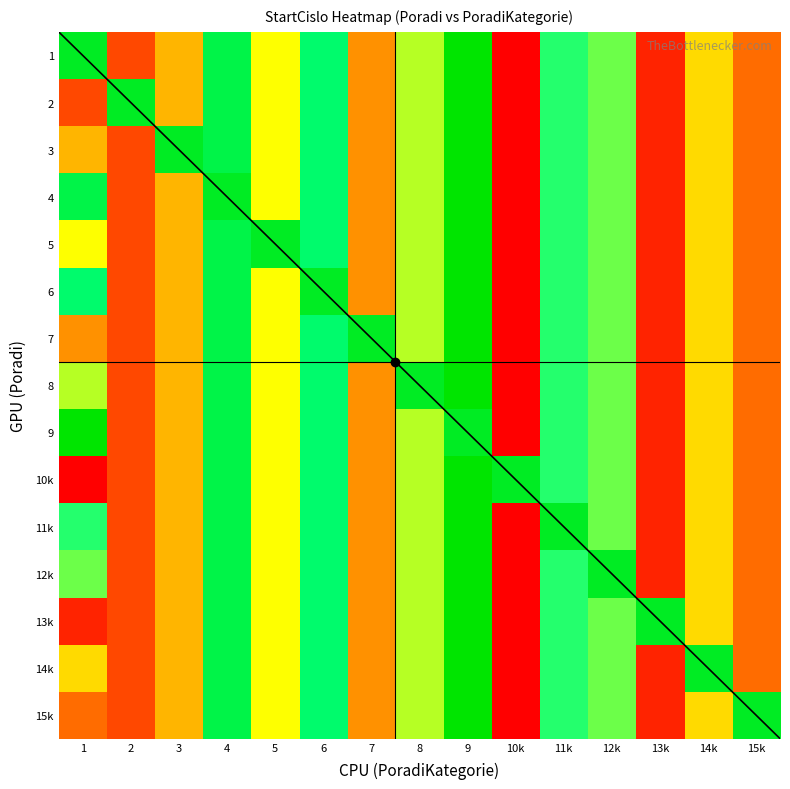

Reading left to right, what are all the values shown in this chart?

1: 1=714	2=703	3=706	4=713	5=708	6=712	7=705	8=709	9=715	10k=701	11k=711	12k=710	13k=702	14k=707	15k=704
2: 1=703	2=714	3=706	4=713	5=708	6=712	7=705	8=709	9=715	10k=701	11k=711	12k=710	13k=702	14k=707	15k=704
3: 1=706	2=703	3=714	4=713	5=708	6=712	7=705	8=709	9=715	10k=701	11k=711	12k=710	13k=702	14k=707	15k=704
4: 1=713	2=703	3=706	4=714	5=708	6=712	7=705	8=709	9=715	10k=701	11k=711	12k=710	13k=702	14k=707	15k=704
5: 1=708	2=703	3=706	4=713	5=714	6=712	7=705	8=709	9=715	10k=701	11k=711	12k=710	13k=702	14k=707	15k=704
6: 1=712	2=703	3=706	4=713	5=708	6=714	7=705	8=709	9=715	10k=701	11k=711	12k=710	13k=702	14k=707	15k=704
7: 1=705	2=703	3=706	4=713	5=708	6=712	7=714	8=709	9=715	10k=701	11k=711	12k=710	13k=702	14k=707	15k=704
8: 1=709	2=703	3=706	4=713	5=708	6=712	7=705	8=714	9=715	10k=701	11k=711	12k=710	13k=702	14k=707	15k=704
9: 1=715	2=703	3=706	4=713	5=708	6=712	7=705	8=709	9=714	10k=701	11k=711	12k=710	13k=702	14k=707	15k=704
10k: 1=701	2=703	3=706	4=713	5=708	6=712	7=705	8=709	9=715	10k=714	11k=711	12k=710	13k=702	14k=707	15k=704
11k: 1=711	2=703	3=706	4=713	5=708	6=712	7=705	8=709	9=715	10k=701	11k=714	12k=710	13k=702	14k=707	15k=704
12k: 1=710	2=703	3=706	4=713	5=708	6=712	7=705	8=709	9=715	10k=701	11k=711	12k=714	13k=702	14k=707	15k=704
13k: 1=702	2=703	3=706	4=713	5=708	6=712	7=705	8=709	9=715	10k=701	11k=711	12k=710	13k=714	14k=707	15k=704
14k: 1=707	2=703	3=706	4=713	5=708	6=712	7=705	8=709	9=715	10k=701	11k=711	12k=710	13k=702	14k=714	15k=704
15k: 1=704	2=703	3=706	4=713	5=708	6=712	7=705	8=709	9=715	10k=701	11k=711	12k=710	13k=702	14k=707	15k=714